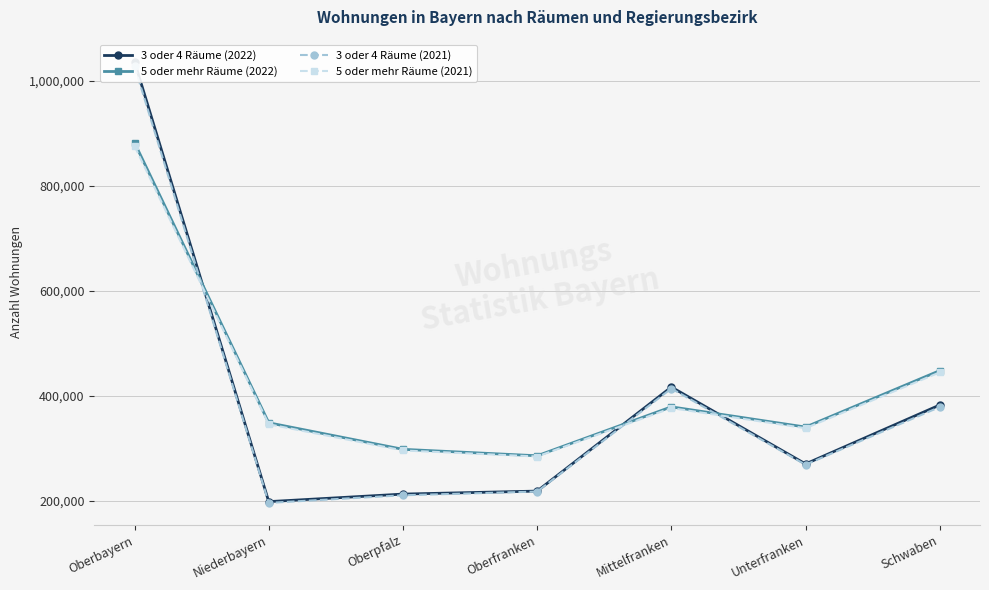

Reading left to right, transcribe all the data shown in this chart.

3 oder 4 Räume (2022): Oberbayern=1036050	Niederbayern=199067	Oberpfalz=213404	Oberfranken=219133	Mittelfranken=417077	Unterfranken=270771	Schwaben=382910
5 oder mehr Räume (2022): Oberbayern=881955	Niederbayern=349069	Oberpfalz=298586	Oberfranken=286309	Mittelfranken=379395	Unterfranken=340943	Schwaben=448286
3 oder 4 Räume (2021): Oberbayern=1027212	Niederbayern=196666	Oberpfalz=211175	Oberfranken=218215	Mittelfranken=414234	Unterfranken=269315	Schwaben=379114
5 oder mehr Räume (2021): Oberbayern=875491	Niederbayern=346269	Oberpfalz=296461	Oberfranken=284920	Mittelfranken=377086	Unterfranken=338790	Schwaben=445018